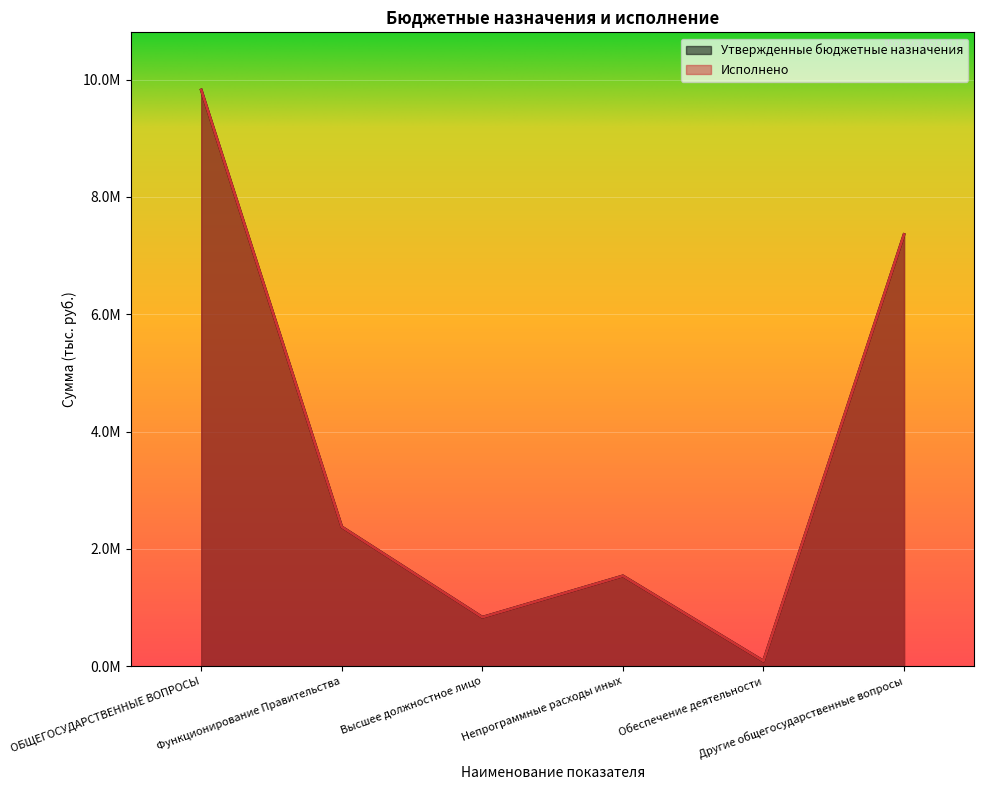

At how many categories does at least one series exceed 6907734?

2